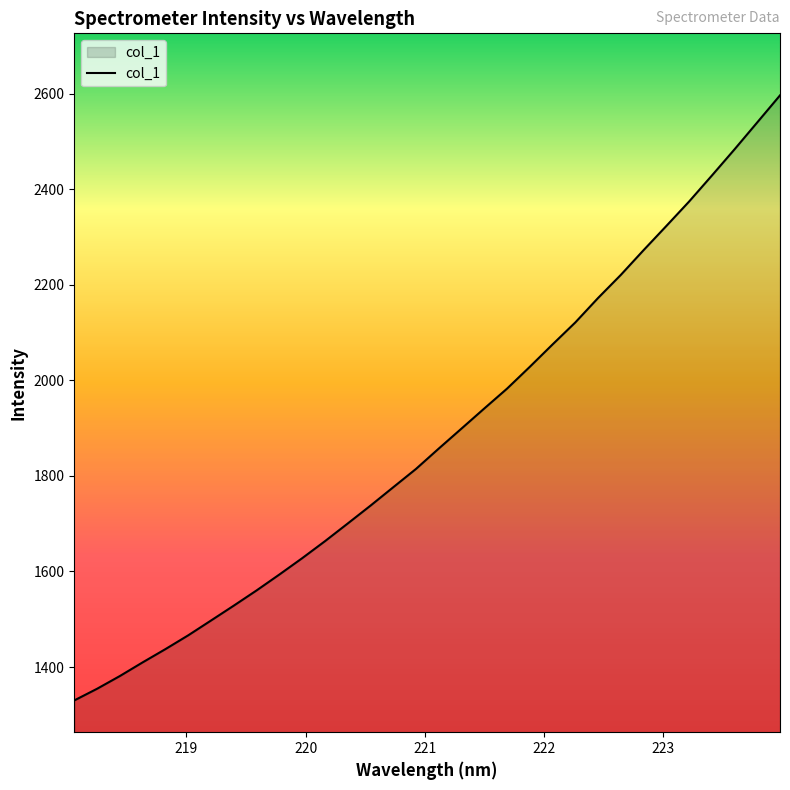

What is the maximum value shown in the chart?

2596.4